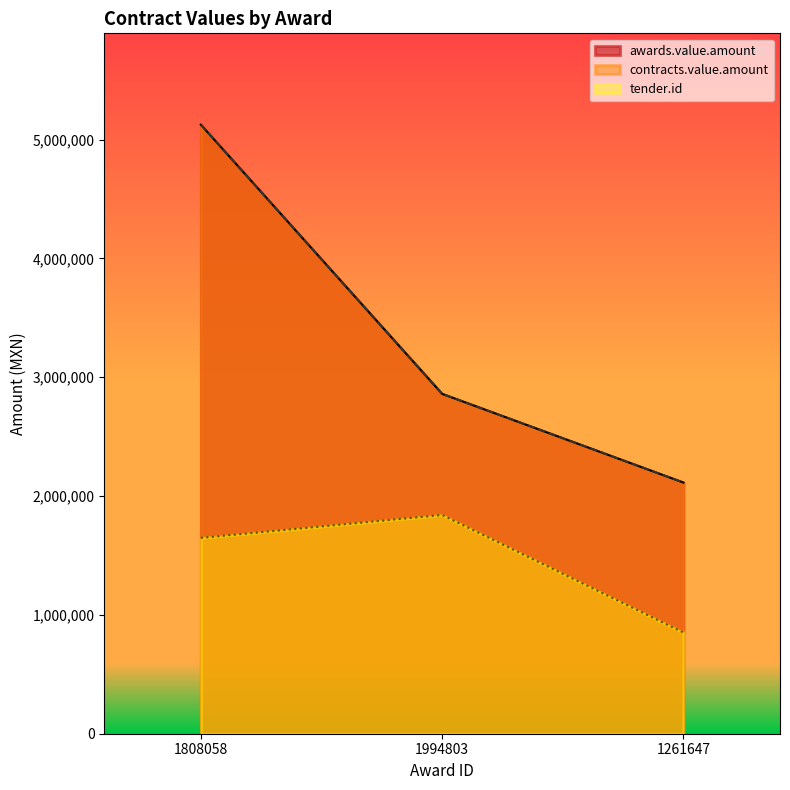

Which category has the highest value across all series?

1808058